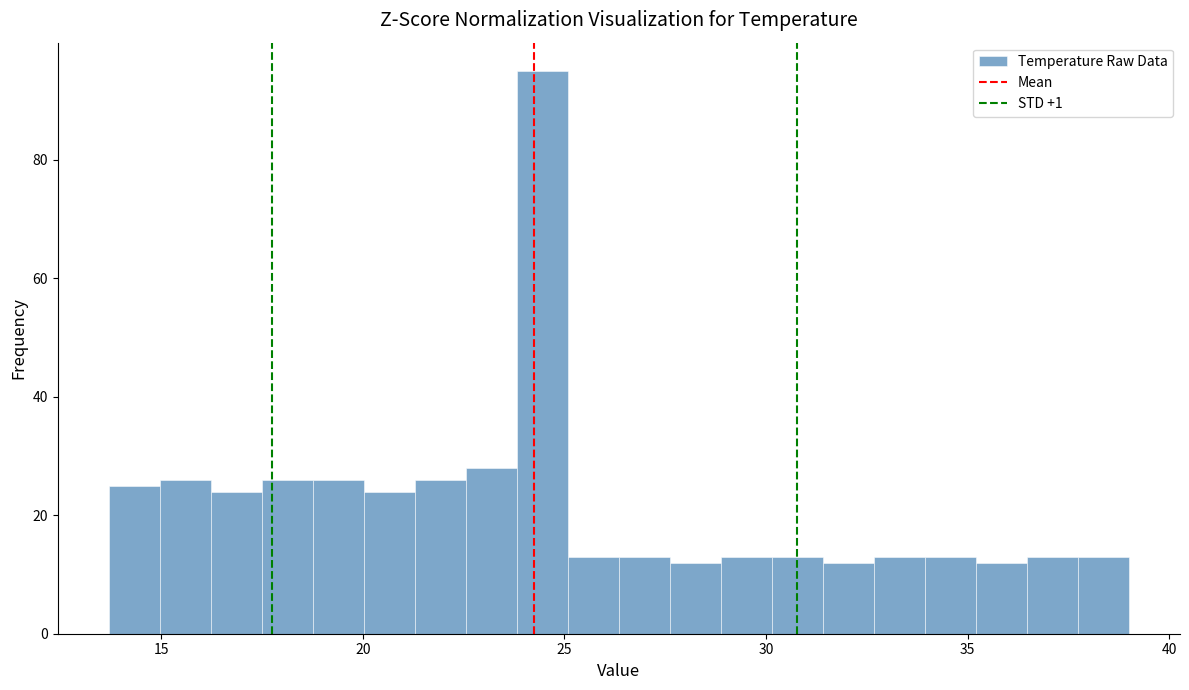

Around what value on the x-axis is the tallest bar? Give the approximate position of its centre, as read against the axis.

24.5